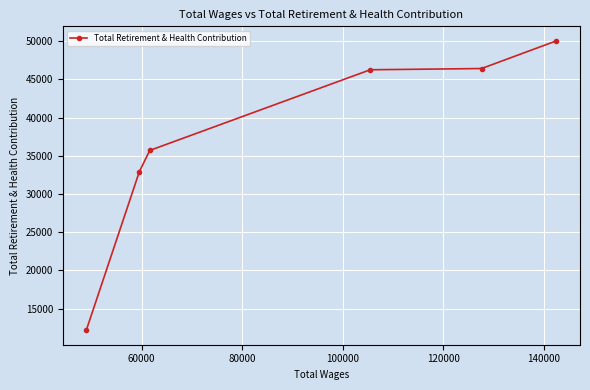

What is the value of the 3rd point from the left?

35692